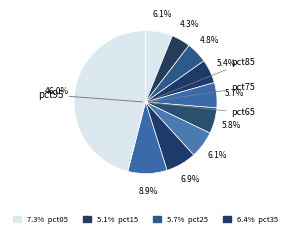

How many segments does this pie chart have?

10